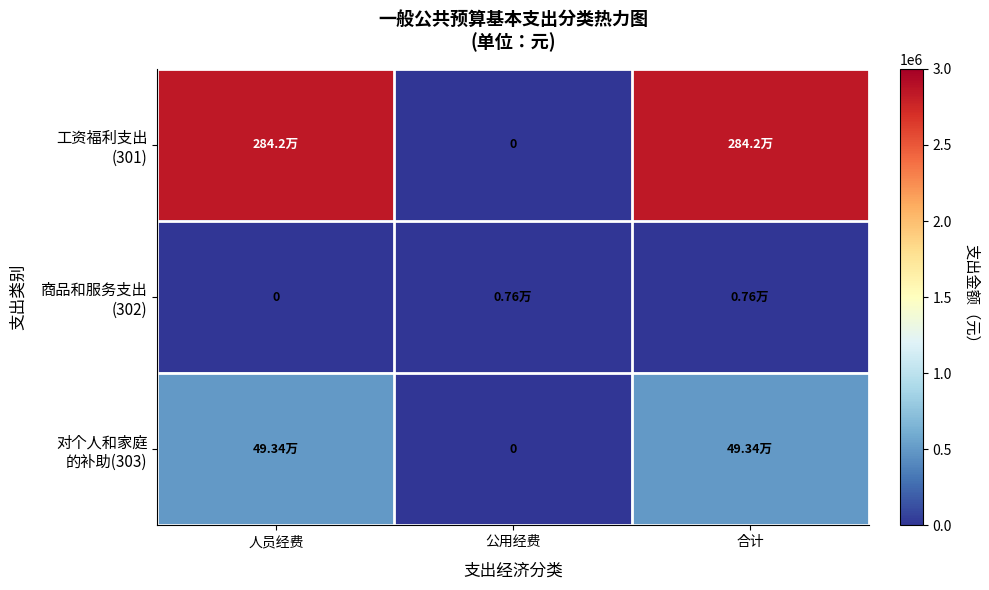

Where is 工资福利支出 (301) nearest to the value 1420803?

公用经费